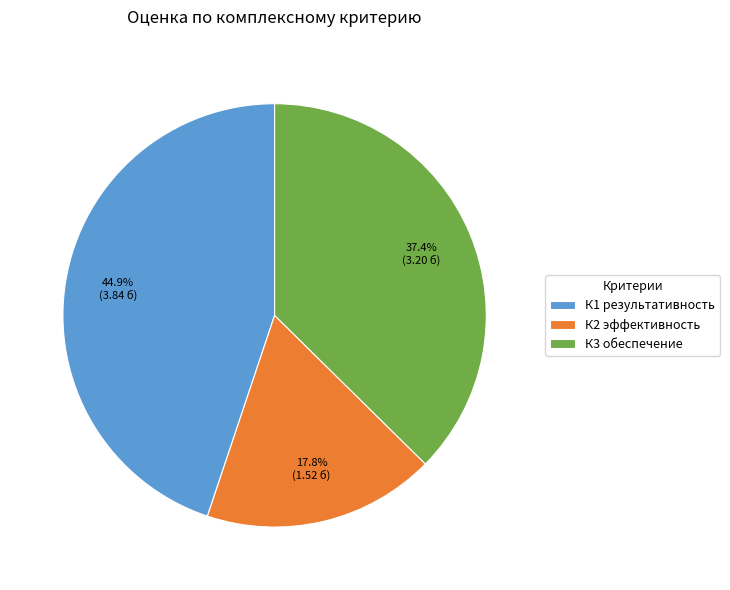

Which category has the biggest portion of the pie?

К1 результативность